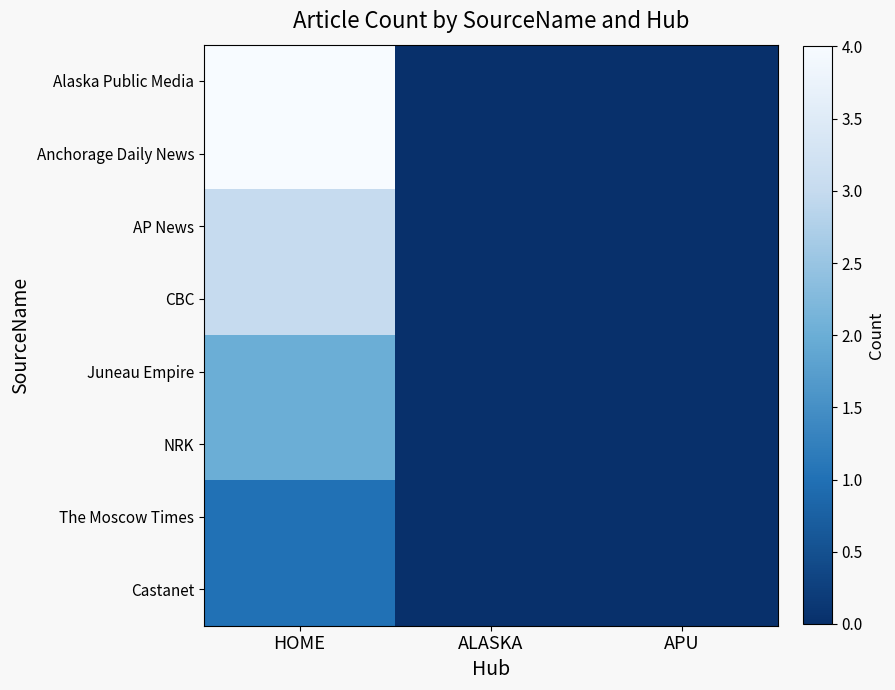

Which has a higher value, HOME or ALASKA?

HOME